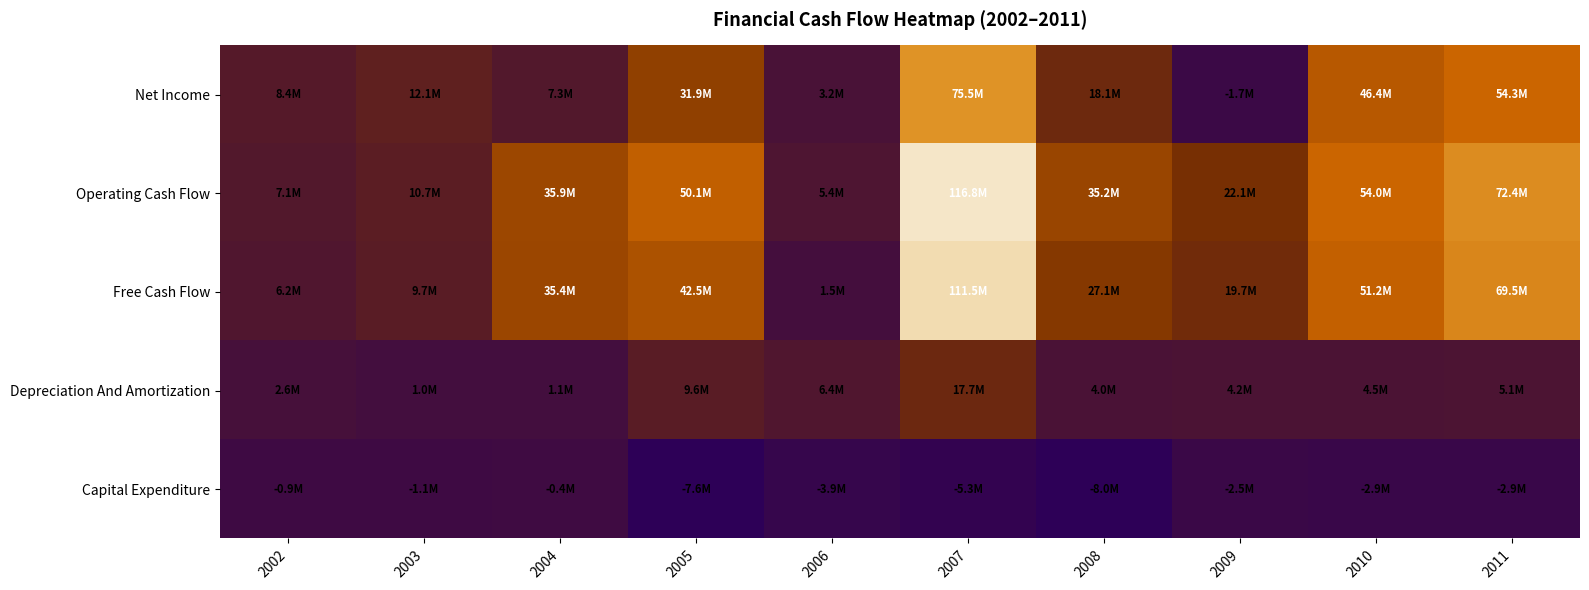

How many data points does each series have?

10